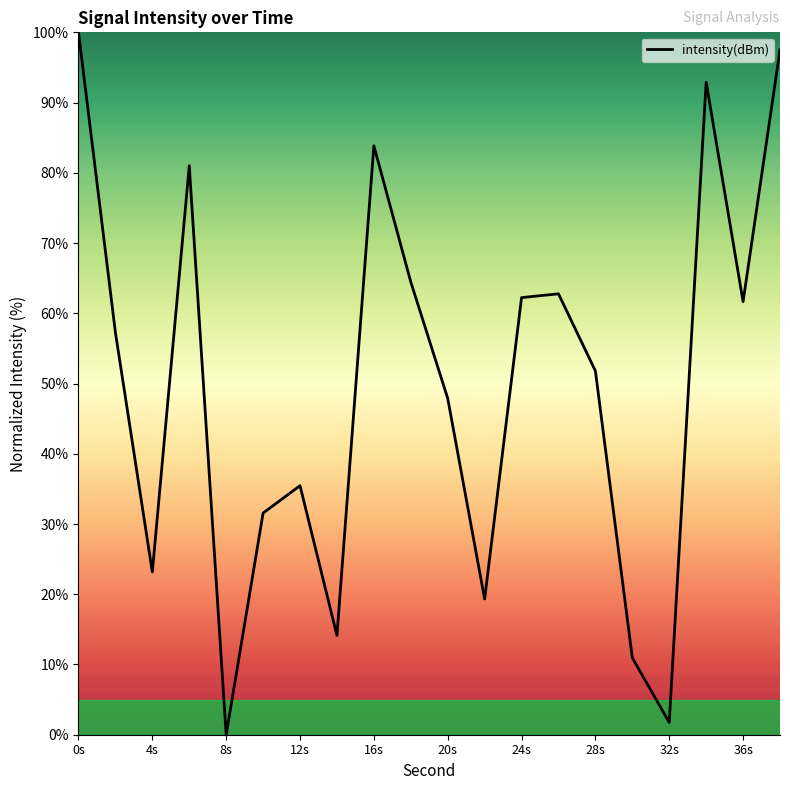

How many categories are shown in the chart?

20